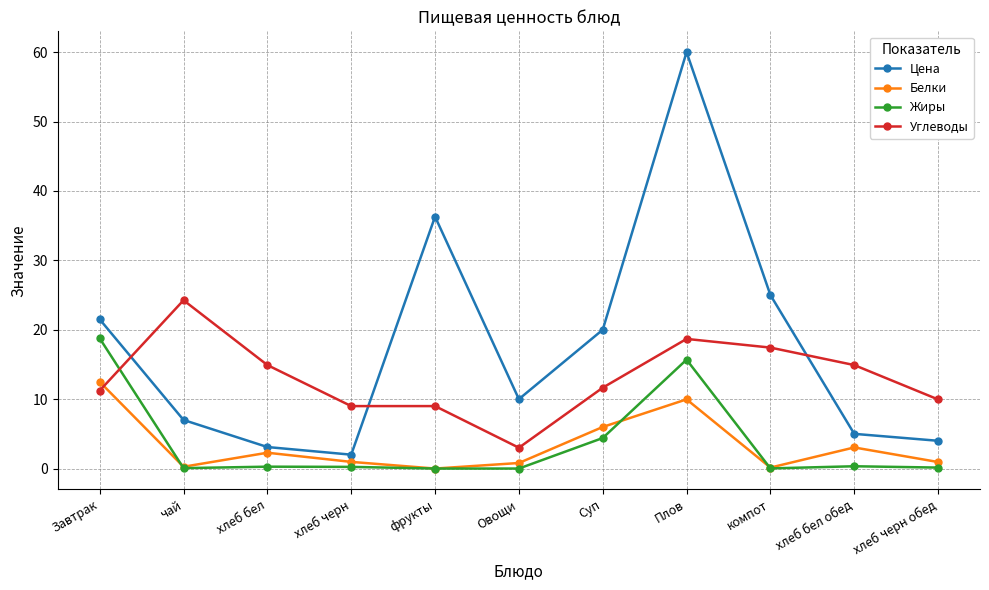

What are all the series names shown in the legend?

Цена, Белки, Жиры, Углеводы